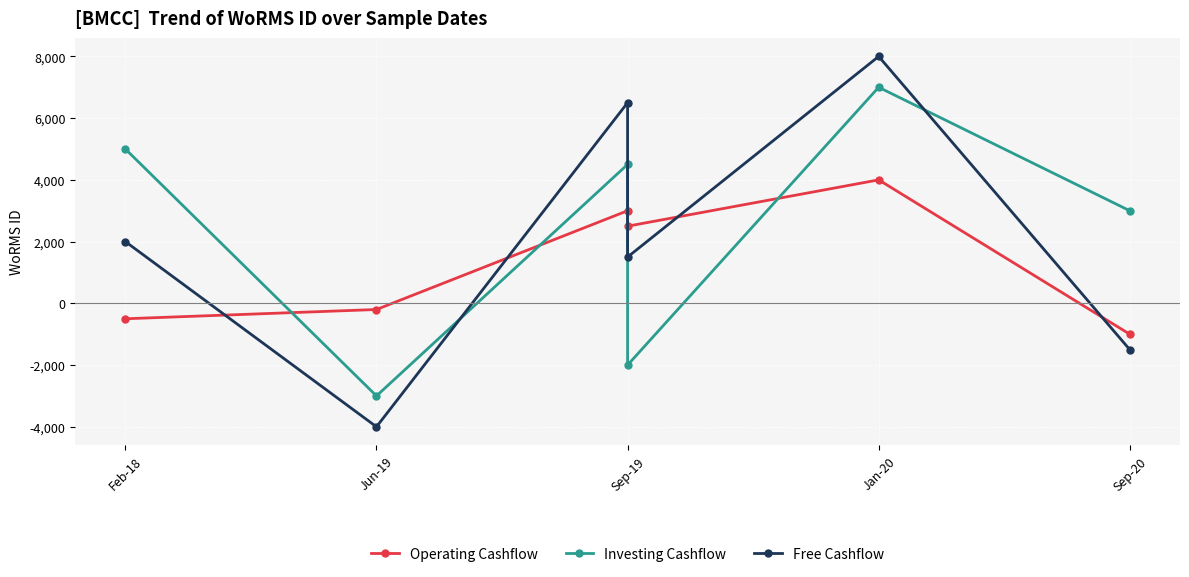

How many interior local peaks does the Investing Cashflow series have?

2